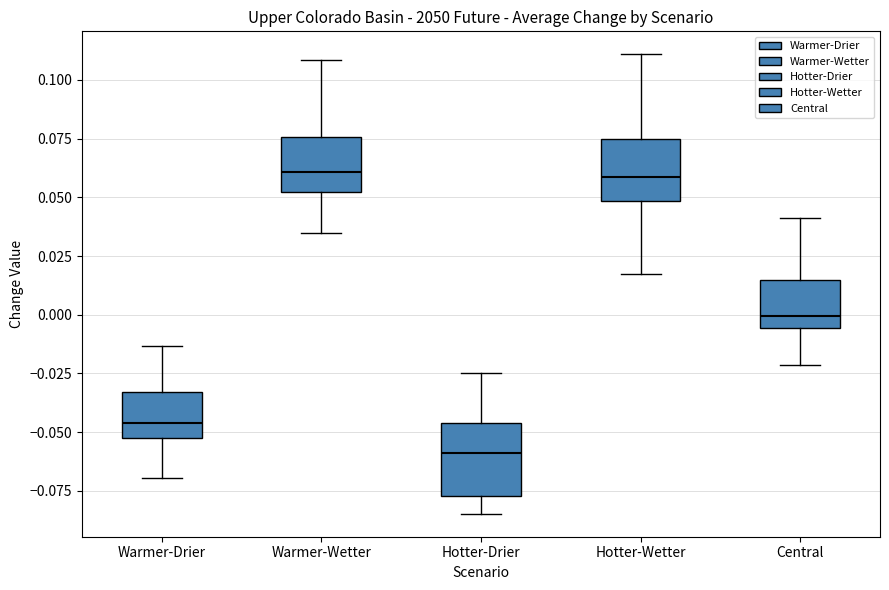

Reading left to right, read every box against the y-axis: the position of its median line, the range the box covers, and the ends of its whiskers. The values are not printed on the chart, so give them approximately, as read against the axis.

Warmer-Drier: median -0.045, box -0.050 to -0.035, whiskers -0.070 to -0.015
Warmer-Wetter: median 0.060, box 0.050 to 0.075, whiskers 0.035 to 0.110
Hotter-Drier: median -0.060, box -0.075 to -0.045, whiskers -0.085 to -0.025
Hotter-Wetter: median 0.060, box 0.050 to 0.075, whiskers 0.015 to 0.110
Central: median 0.000, box -0.005 to 0.015, whiskers -0.020 to 0.040